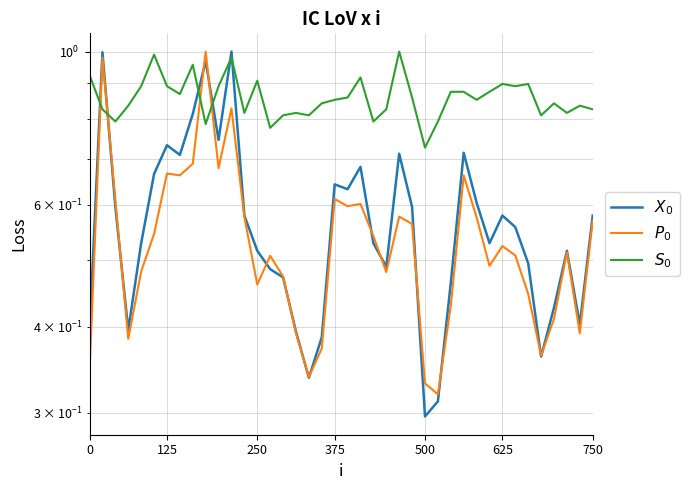

Which series has the largest total across all categories?

P2